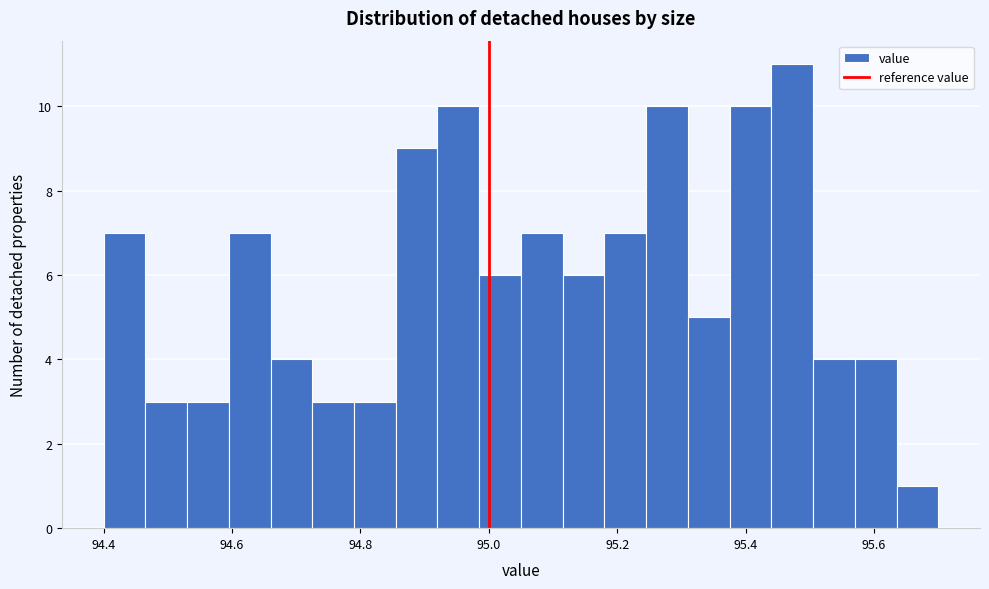

Read against the x-axis, roughly where is the centre of the tallest bar?

95.48